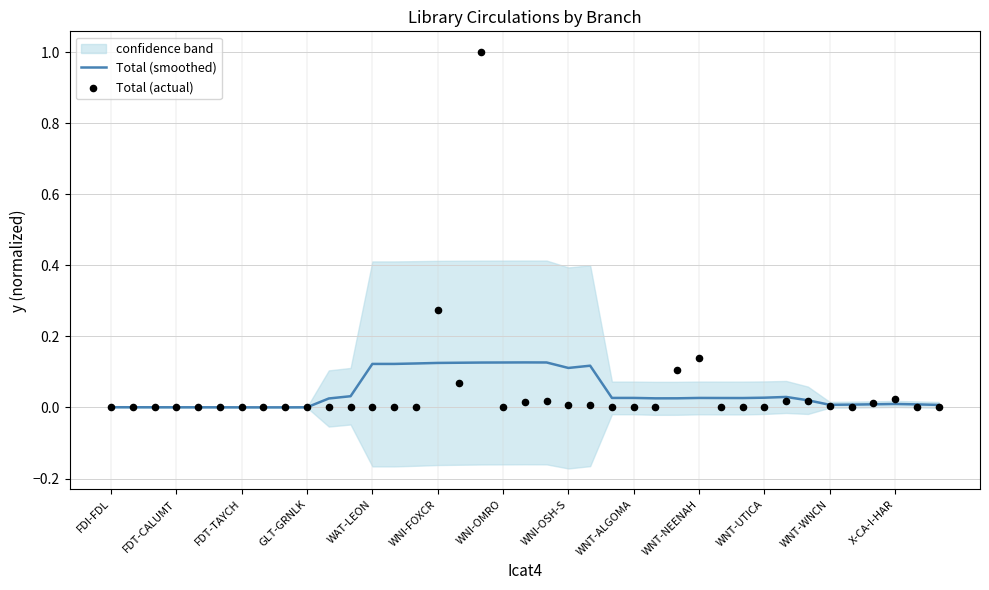

Which series reaches the minimum Y coordinate?

Total (actual)